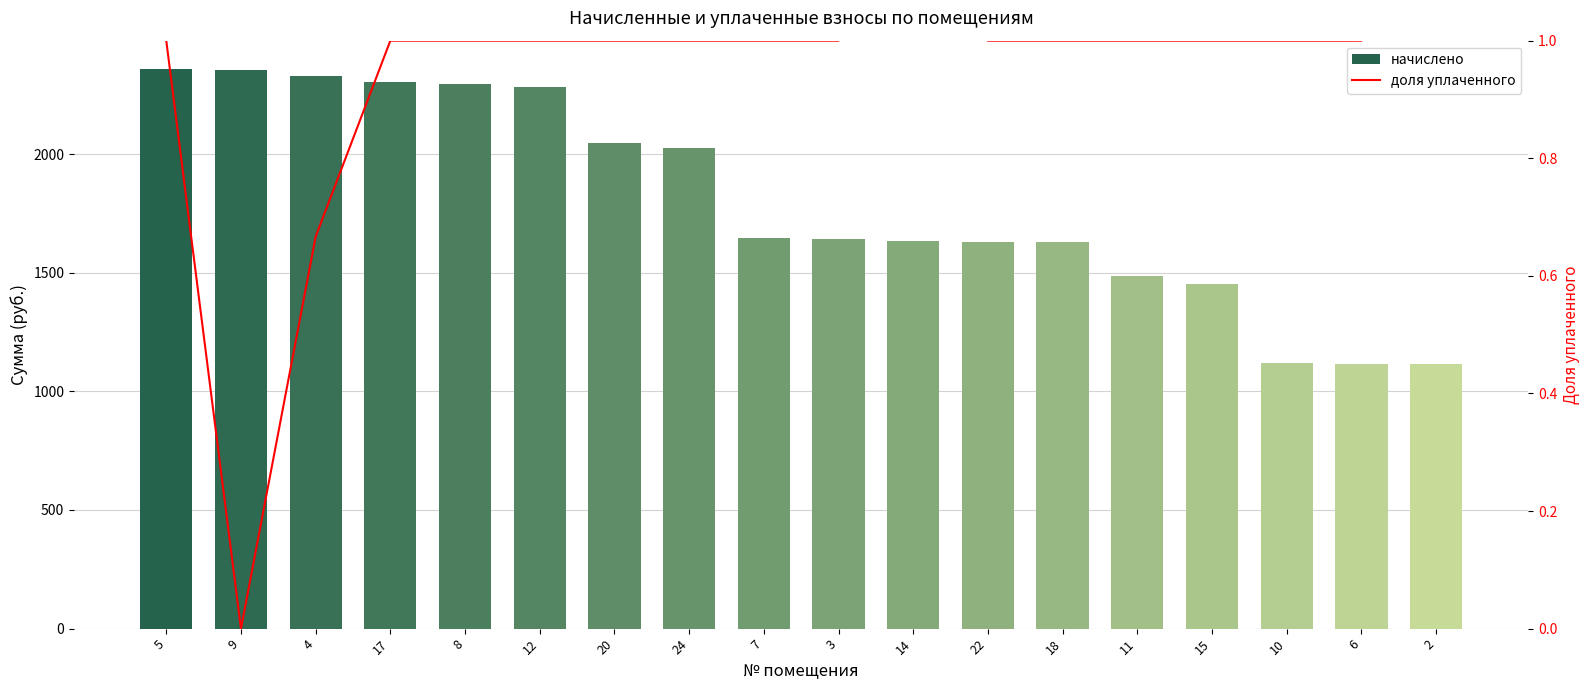

List the series in order of their overall mean, highest first.

начислено, доля уплаченного